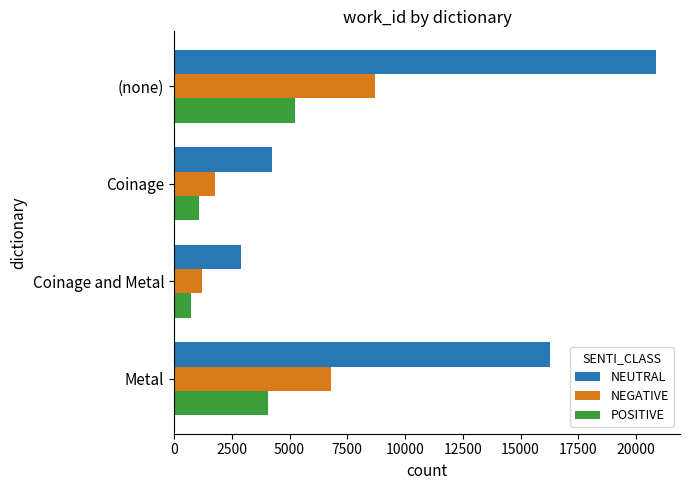

Count the number of categories in the chart.

4